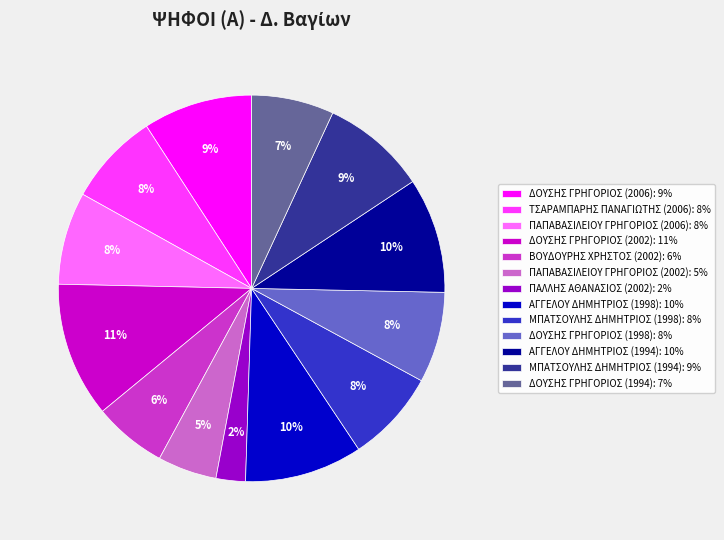

Which category has the smallest portion of the pie?

ΠΑΛΛΗΣ ΑΘΑΝΑΣΙΟΣ (2002)